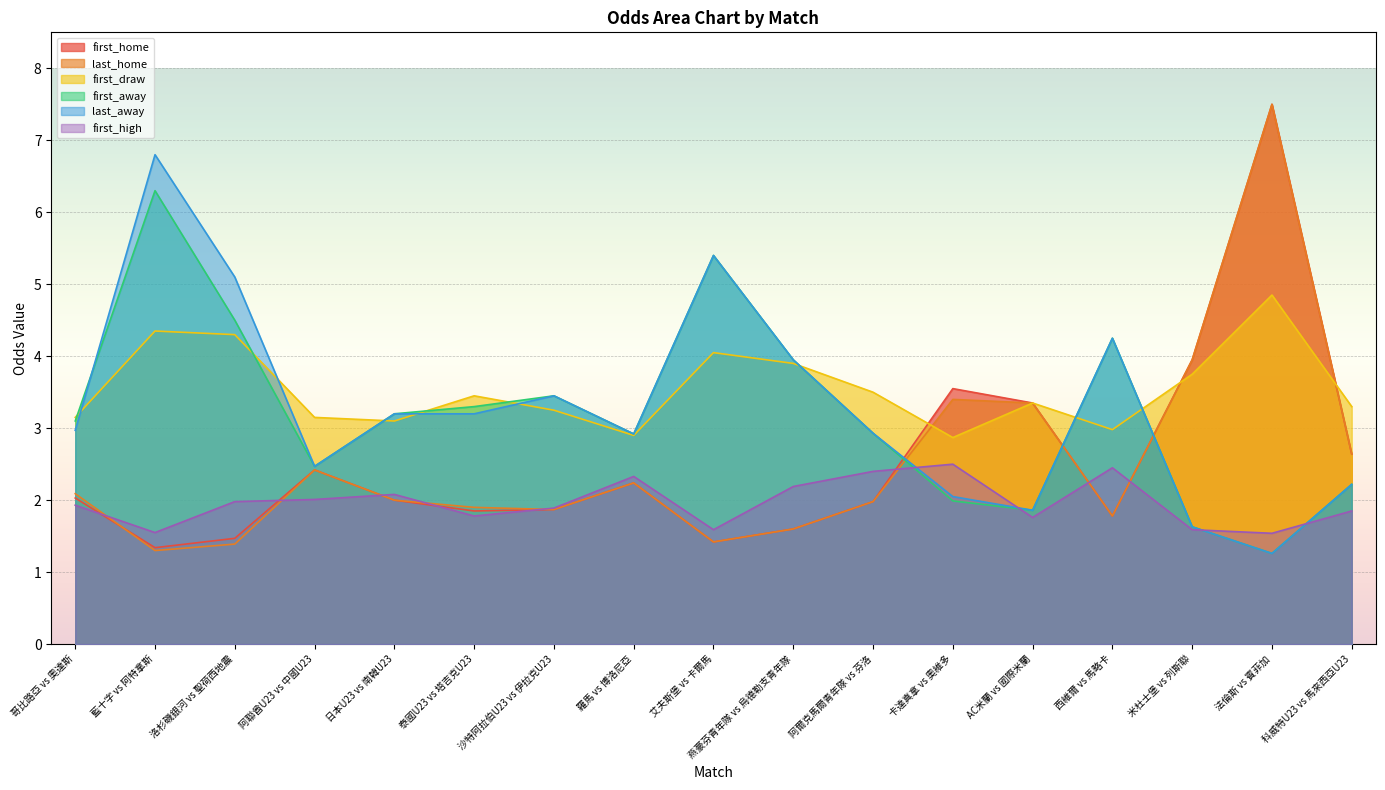

Which series has the largest total across all categories?

first_draw